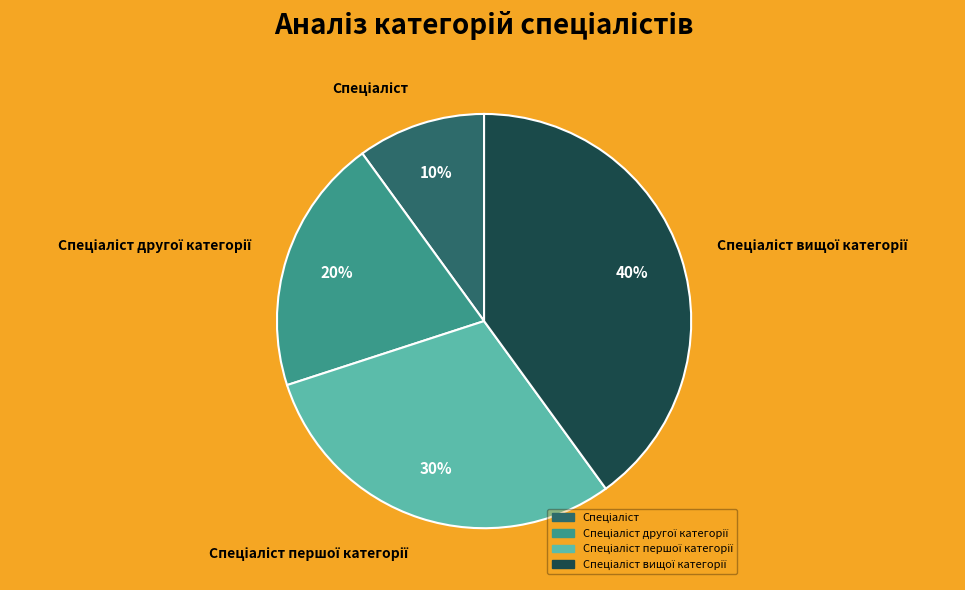

Is there a majority slice in this chart?

No